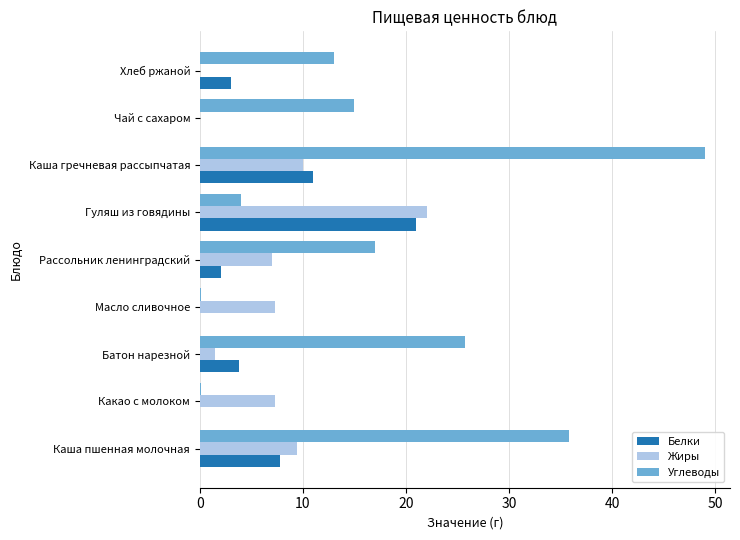

What is the average value of the Жиры series?

7.2